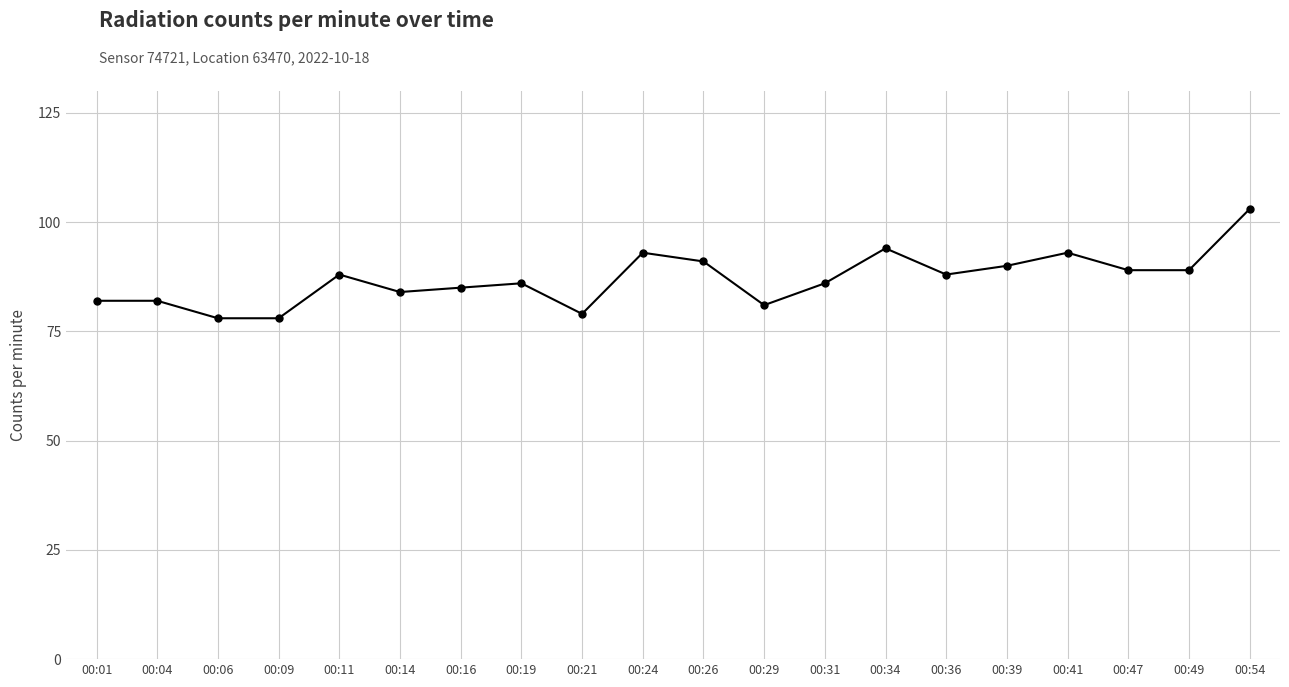

How many categories are shown in the chart?

20